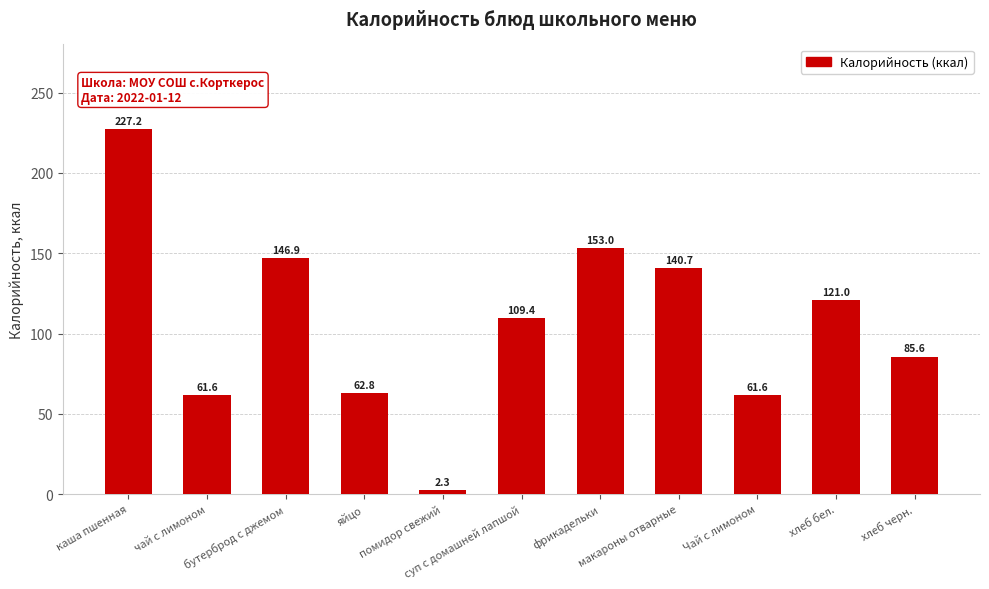

Where does the data first go above 109?

каша пшенная